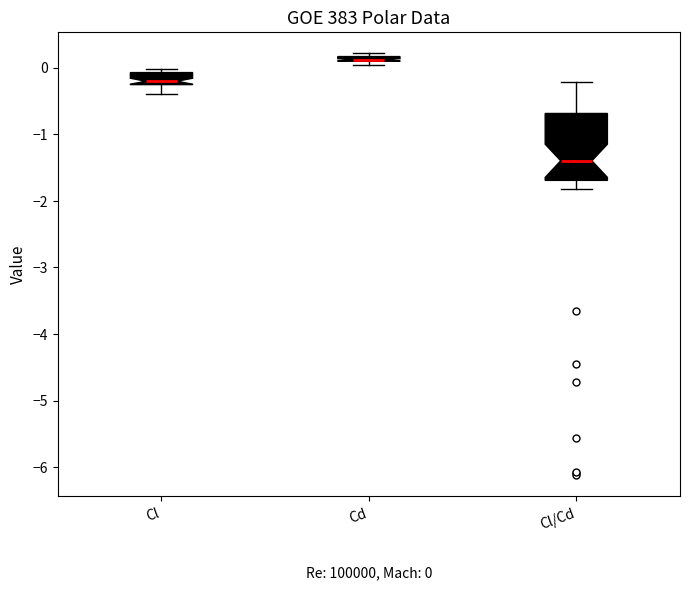

Comparing the boxes themselves (not the whiskers), which one is the tallest?

Cl/Cd